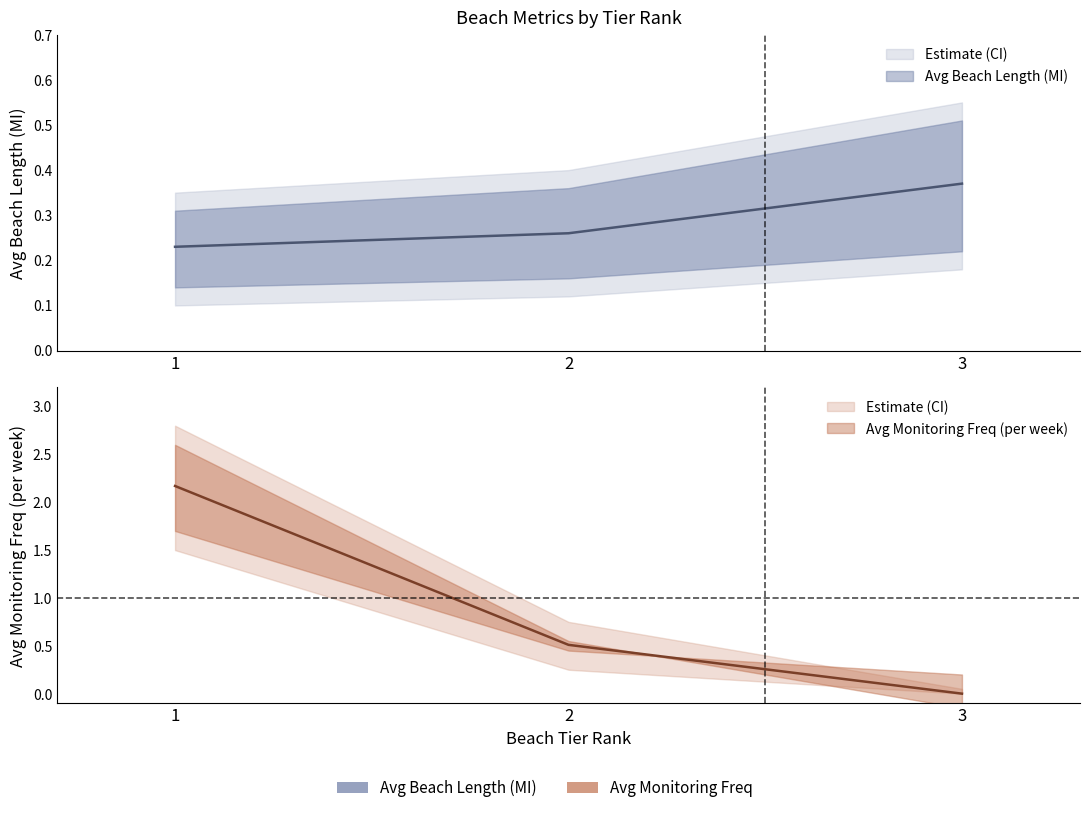

List the series in order of their peak value, highest first.

Avg Freq Upper, Avg Swim Season Monitoring Freq, Avg Freq Lower, Avg Beach Length Upper, Avg Beach Length (MI), Avg Beach Length Lower